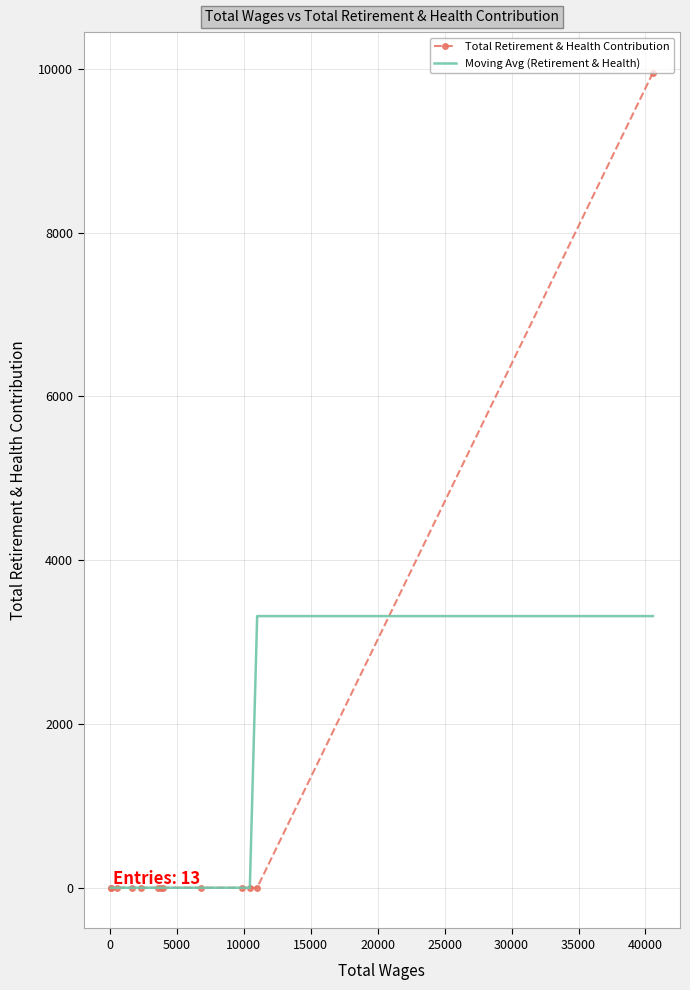

Is this an area chart (filled region under the line)?

No